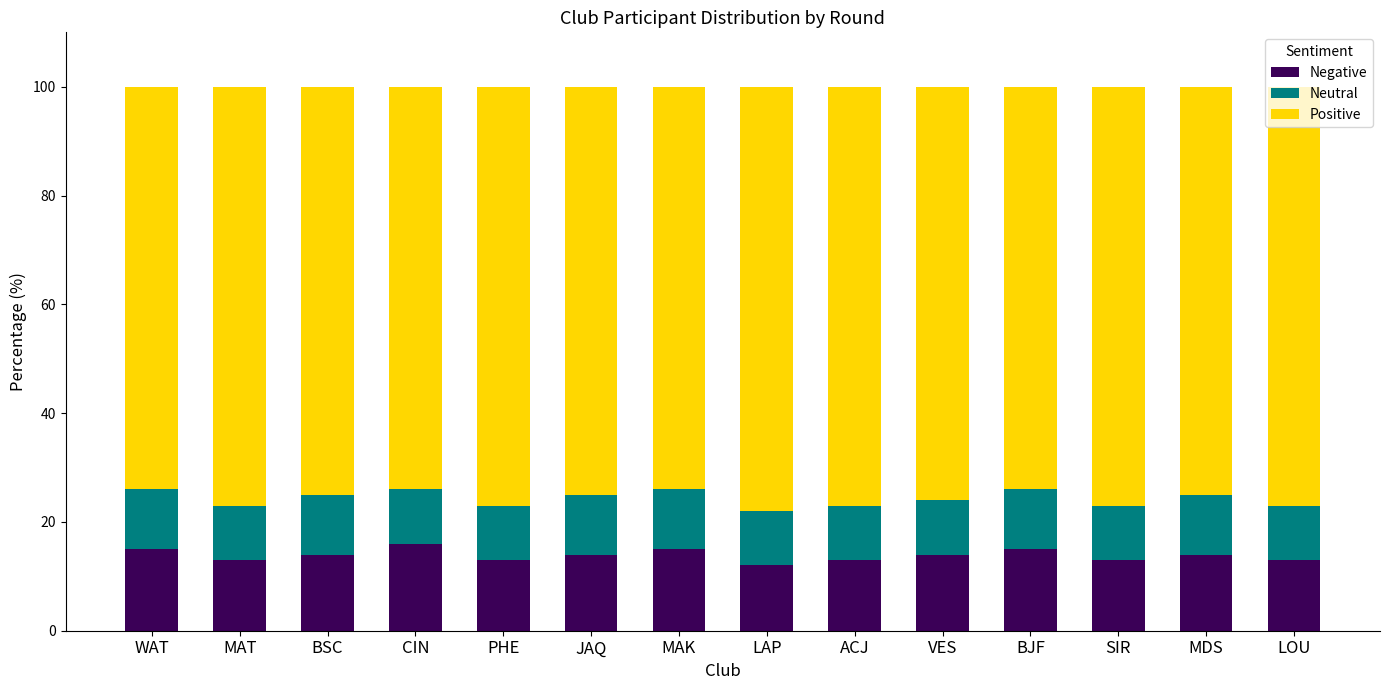

The Negative series shows 14 at BSC. True or false?

True